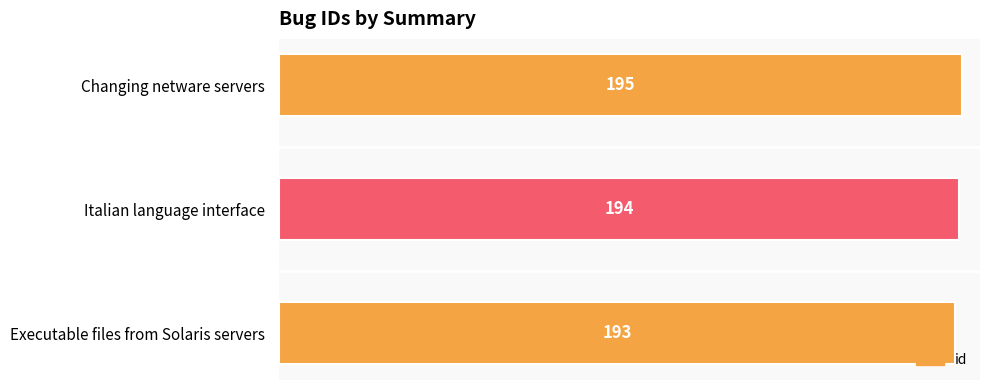

Rank the categories by value from highest to lowest.

Changing netware servers, Italian language interface, Executable files from Solaris servers